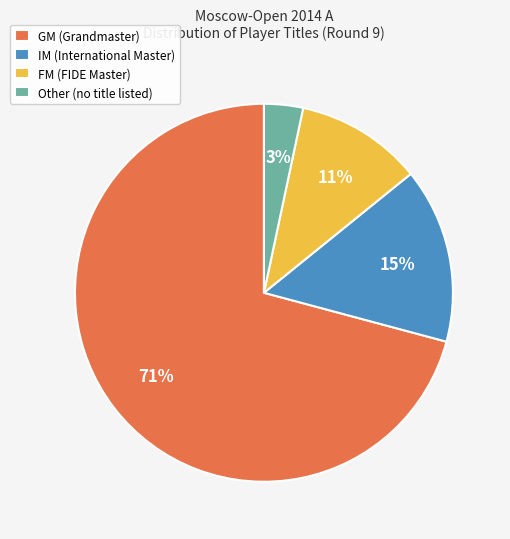

Count the number of slices in the pie.

4